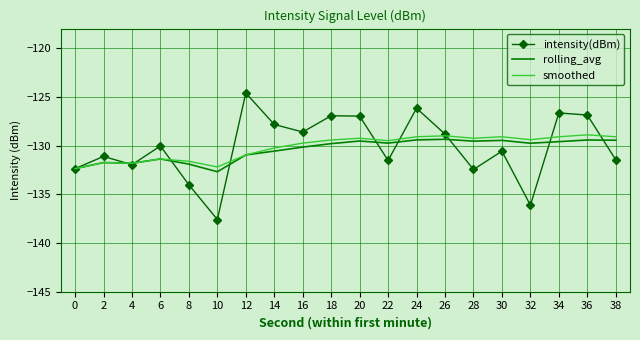

What is the lowest value of the intensity(dBm) series?

-137.6